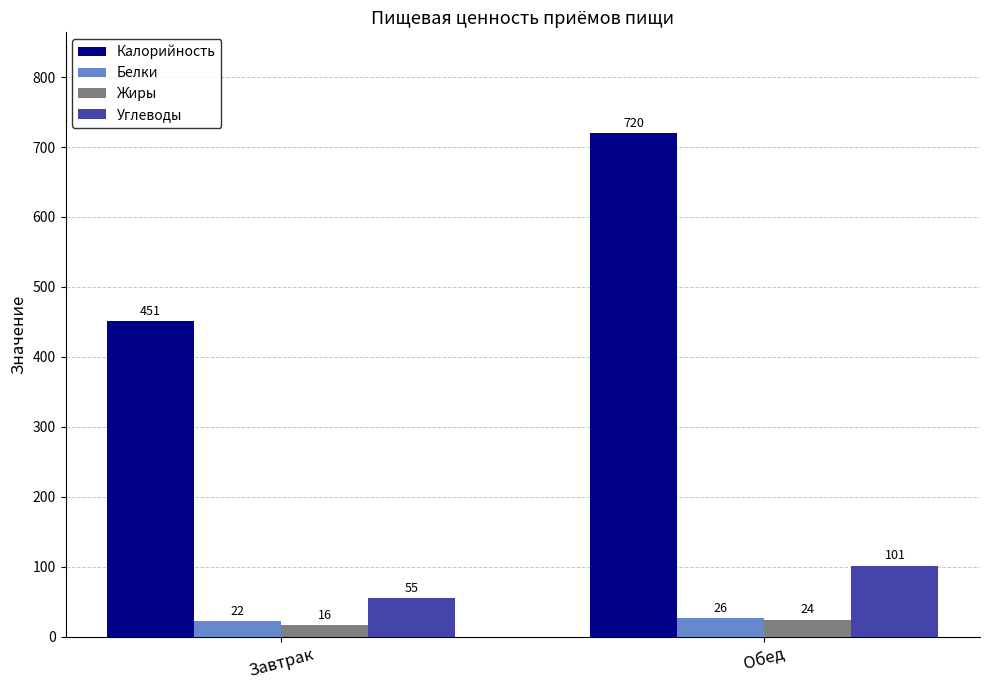

At which label does Белки reach its minimum?

Завтрак